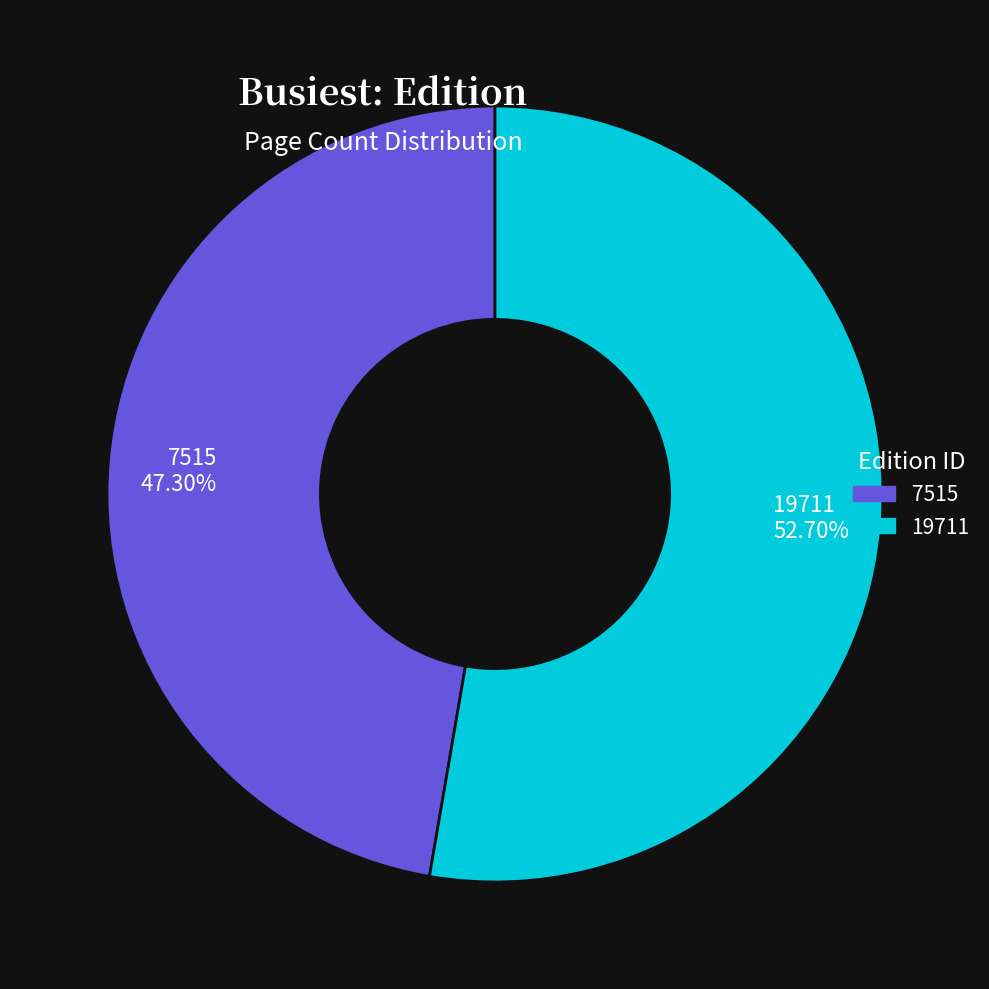

What percentage is NOT represented by 19711?

47.3%